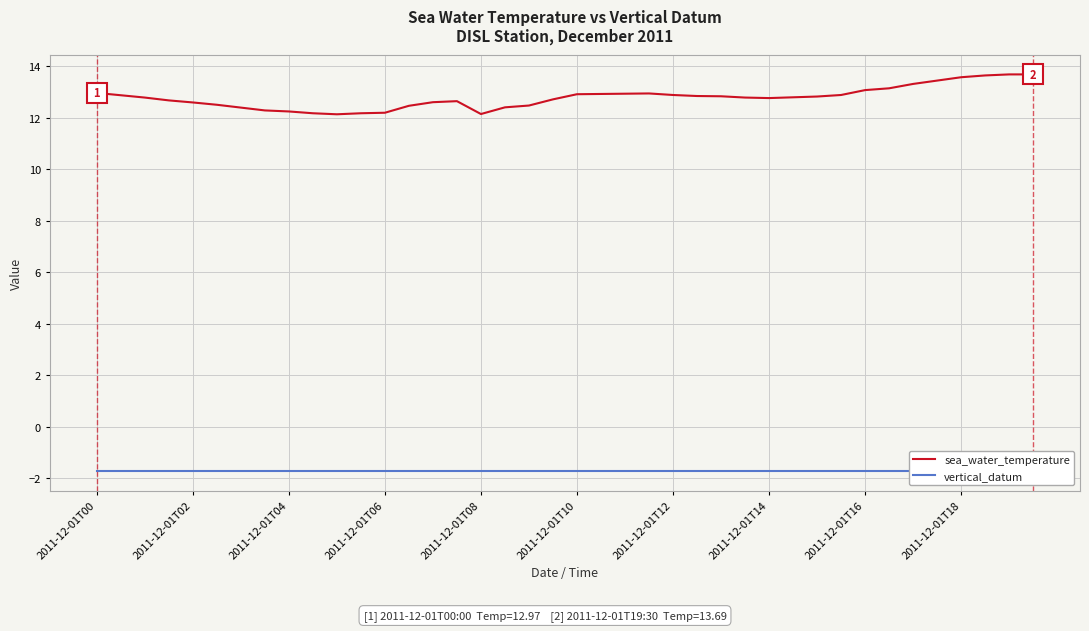

Is it true that vertical_datum equals -2.8 at 31?

False